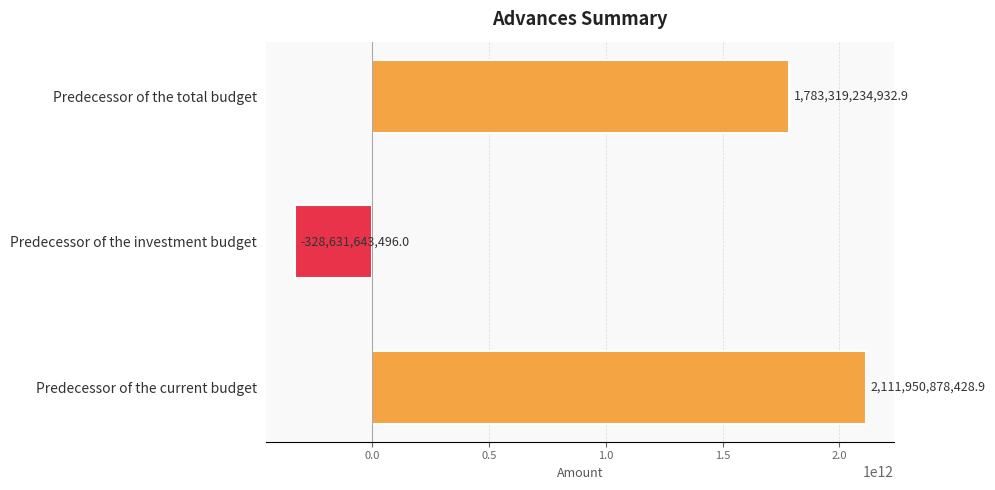

Count the number of categories in the chart.

3